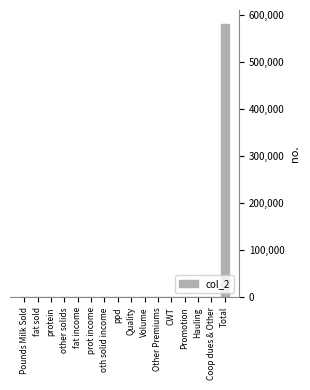

Reading right to left, what are all the values shown in this chart?

Total=582074	Coop dues & Other=0	Hauling=0	Promotion=0	CWT=0	Other Premiums=0	Volume=0	Quality=0	ppd=0	oth solid income=0	prot income=0	fat income=0	other solids=0	protein=0	fat sold=0	Pounds Milk Sold=0